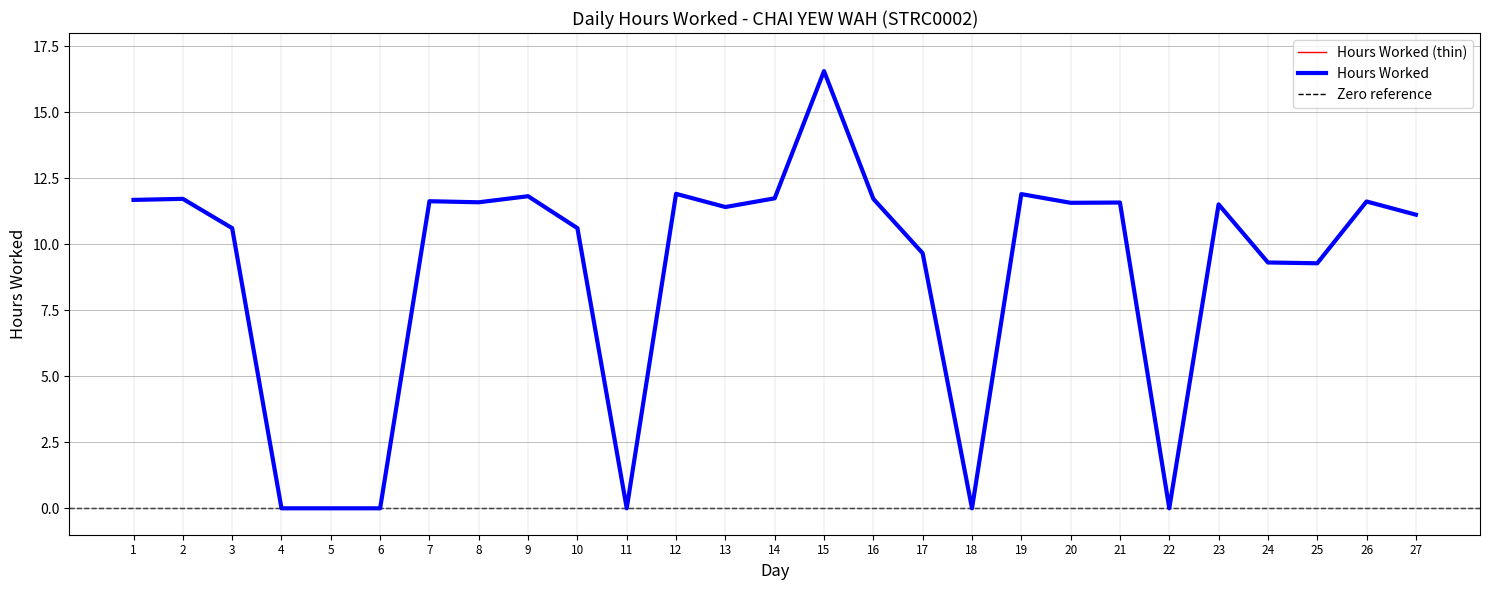

List the labels in order of value, largest first.

15, 12, 19, 9, 14, 2, 16, 1, 7, 26, 8, 21, 20, 23, 13, 27, 3, 10, 17, 24, 25, 4, 5, 6, 11, 18, 22